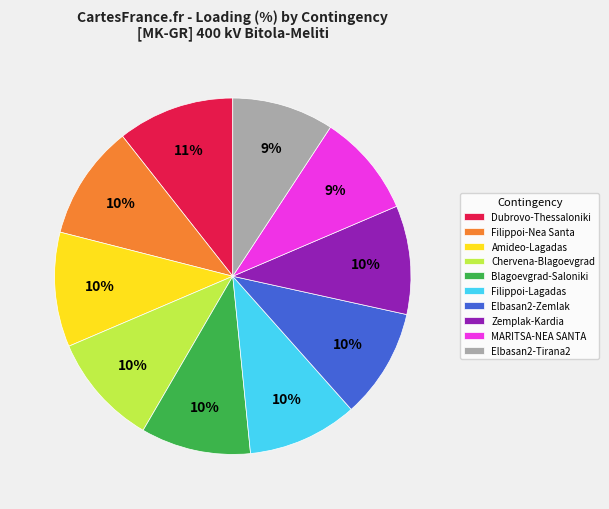

Combined, do Filippoi-Nea Santa and Amideo-Lagadas account for over 50%?

No